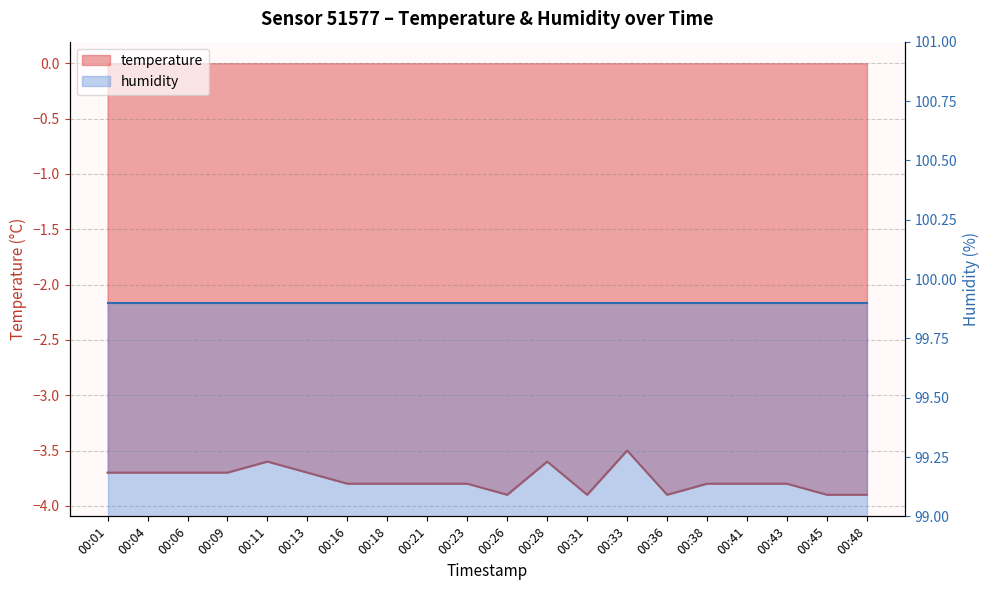

Reading right to left, what are all the values shown in this chart?

-3.9	-3.9	-3.8	-3.8	-3.8	-3.9	-3.5	-3.9	-3.6	-3.9	-3.8	-3.8	-3.8	-3.8	-3.7	-3.6	-3.7	-3.7	-3.7	-3.7